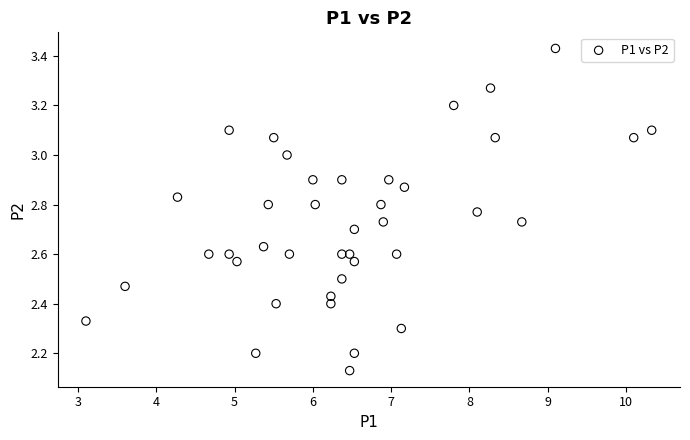

What is the range of Y values (max minus min)?

1.3